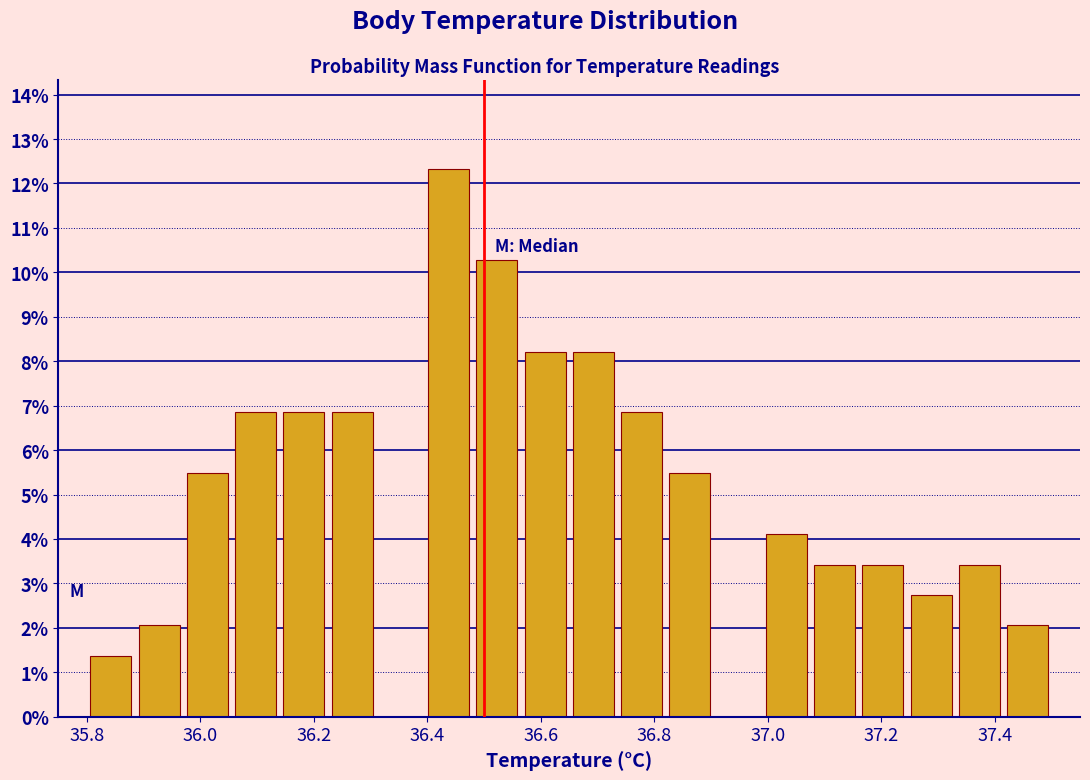

Reading left to right, transcribe this chart: for each bar, give the range it covers on the x-axis and its height. Neither the bar edges nor the heights are printed on the chart, so give them approximately, as read against the axes.

35.800 to 35.885: 1.4
35.885 to 35.970: 2.1
35.970 to 36.055: 5.5
36.055 to 36.140: 6.8
36.140 to 36.225: 6.8
36.225 to 36.310: 6.8
36.310 to 36.395: 0
36.395 to 36.480: 12.3
36.480 to 36.565: 10.3
36.565 to 36.650: 8.2
36.650 to 36.735: 8.2
36.735 to 36.820: 6.8
36.820 to 36.905: 5.5
36.905 to 36.990: 0
36.990 to 37.075: 4.1
37.075 to 37.160: 3.4
37.160 to 37.245: 3.4
37.245 to 37.330: 2.7
37.330 to 37.415: 3.4
37.415 to 37.500: 2.1